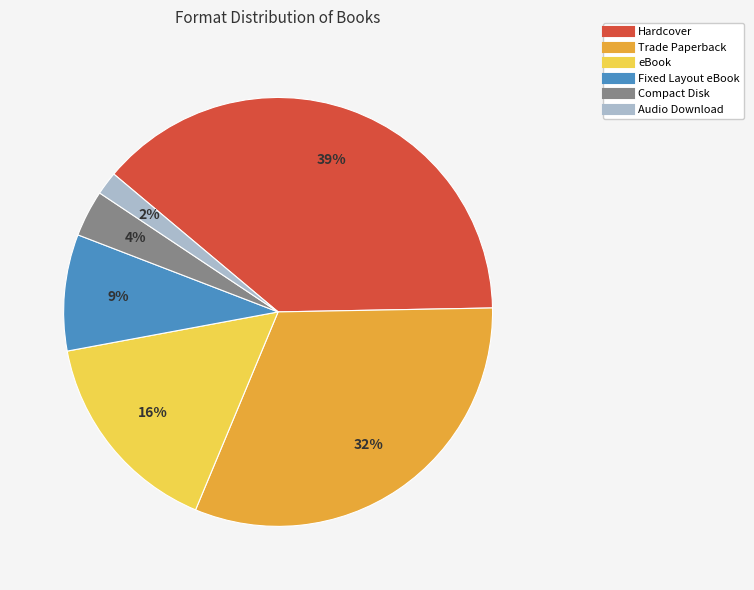

To the nearest percent, what is the combined percentage of Hardcover and Compact Disk?

42%